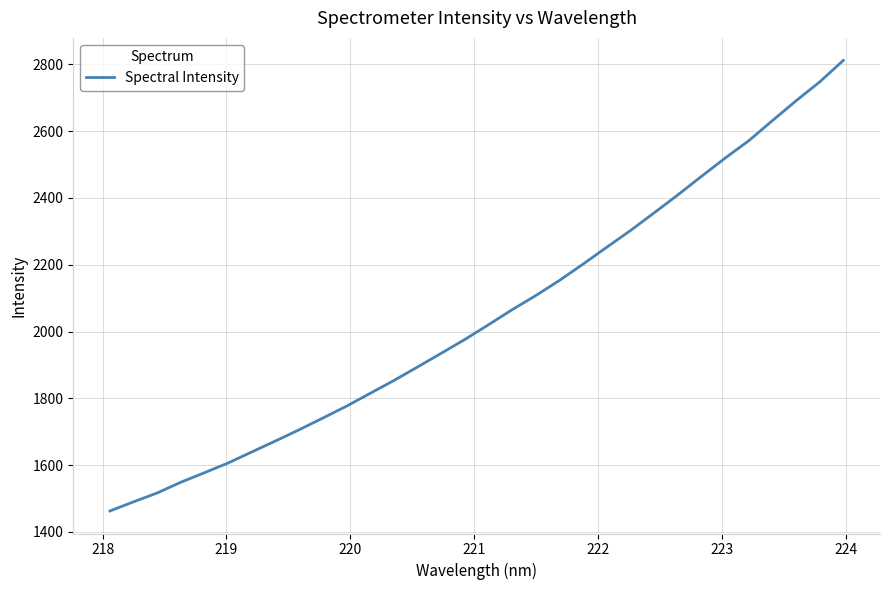

What is the maximum value shown in the chart?

2811.7